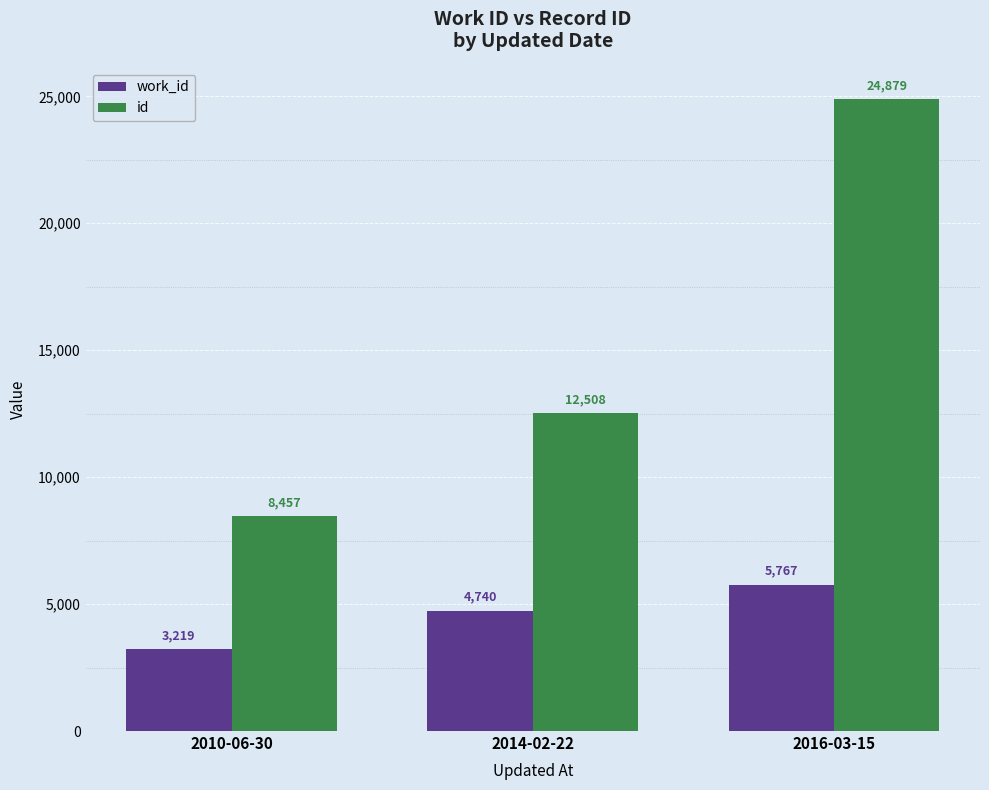

How many bars are there in each group?

2